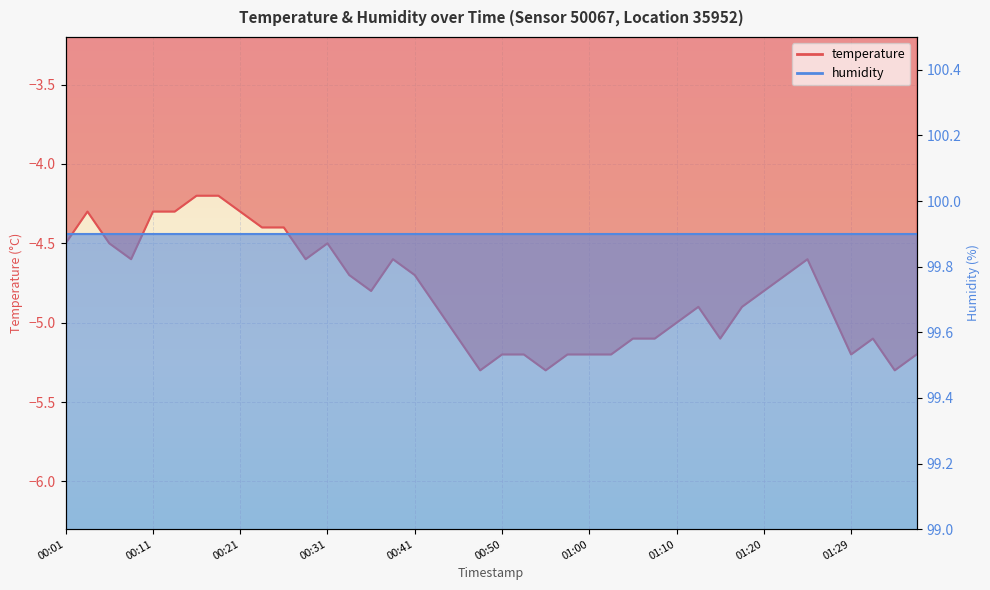

What is the change in value from 00:50 to 01:10?

+0.2